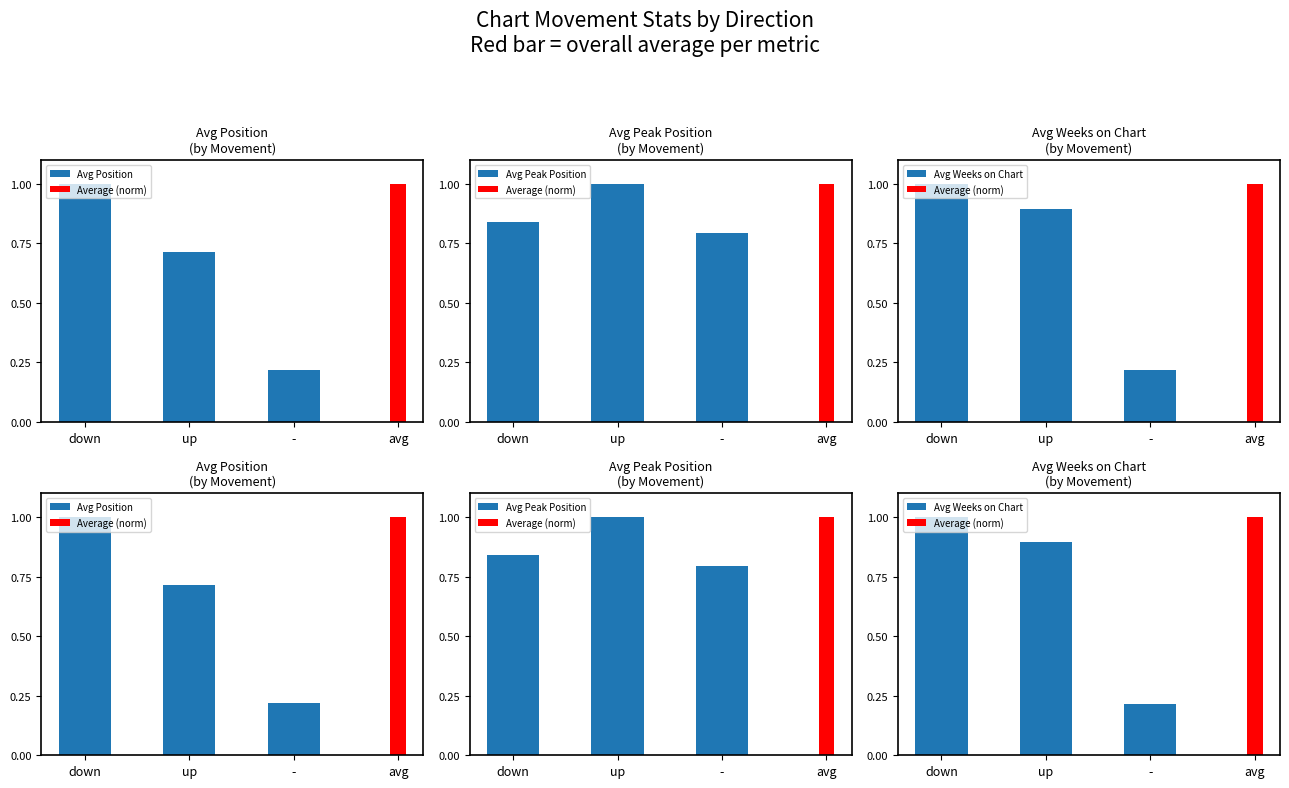

At down, list the series in order from smallest to largest.

Avg Peak Position, Avg Position, Avg Weeks on Chart